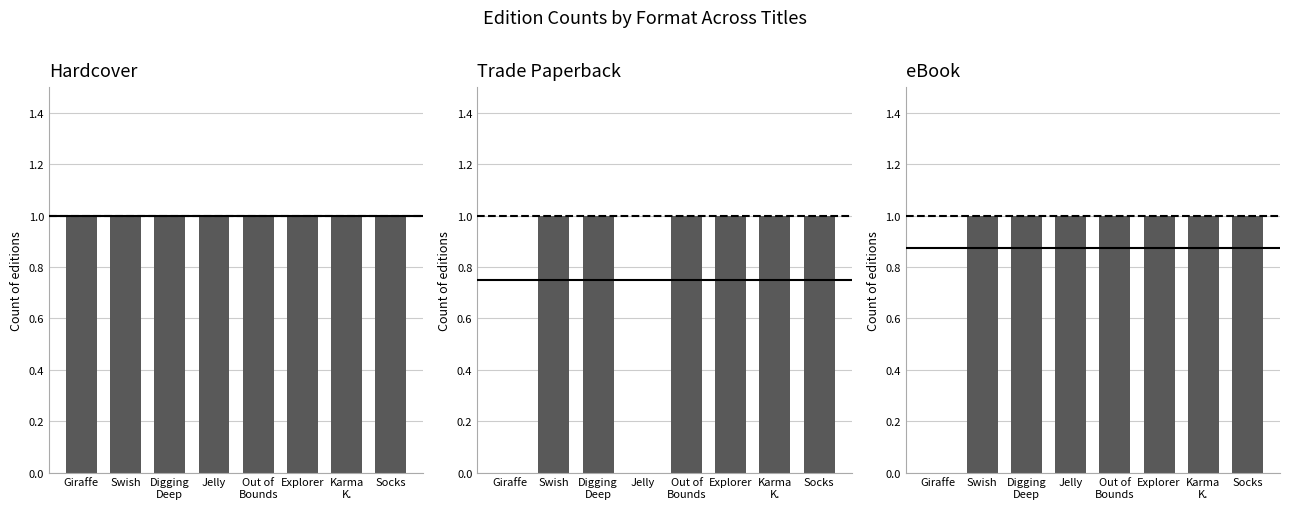

Which series has the largest total across all categories?

Hardcover